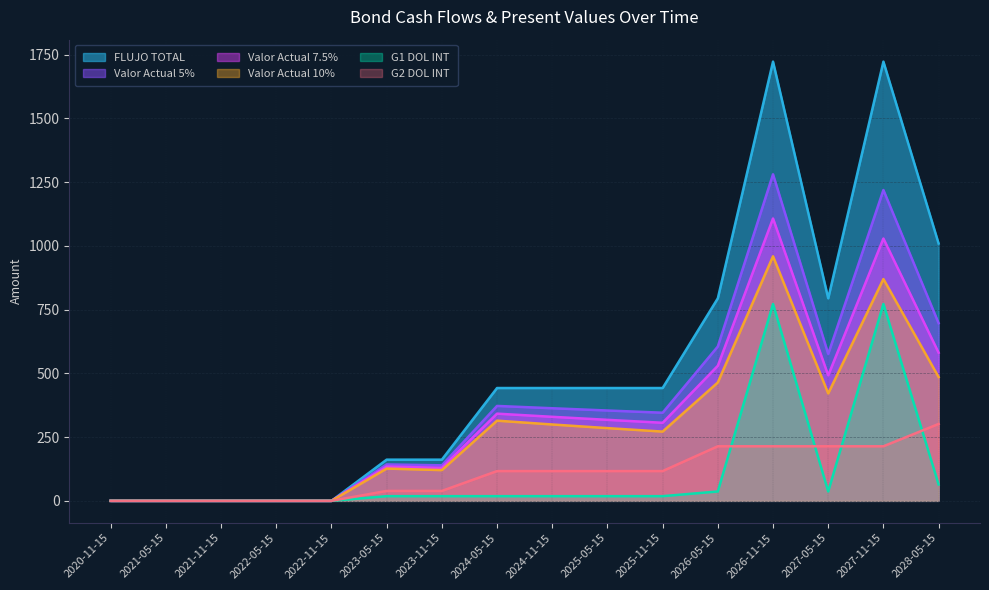

Which has a higher value, 2024-05-15 or 2027-11-15?

2027-11-15